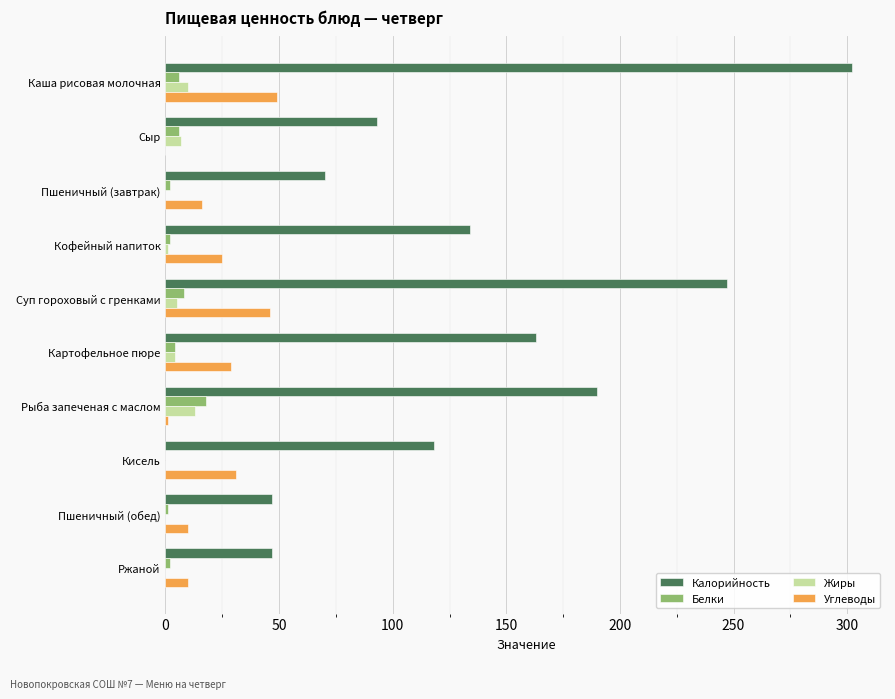

Which series has the largest total across all categories?

Калорийность